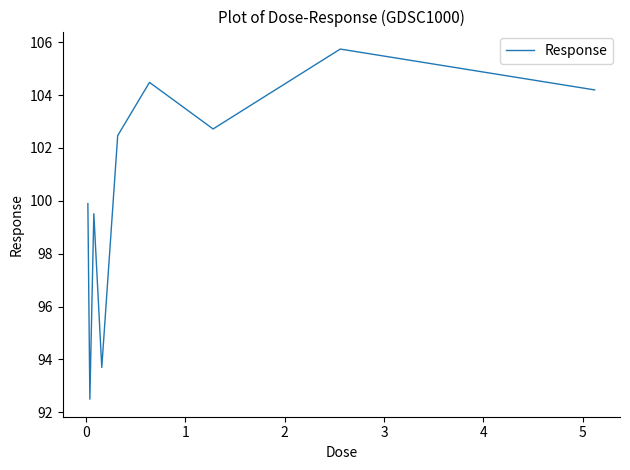

What is the smallest value displayed?

92.5